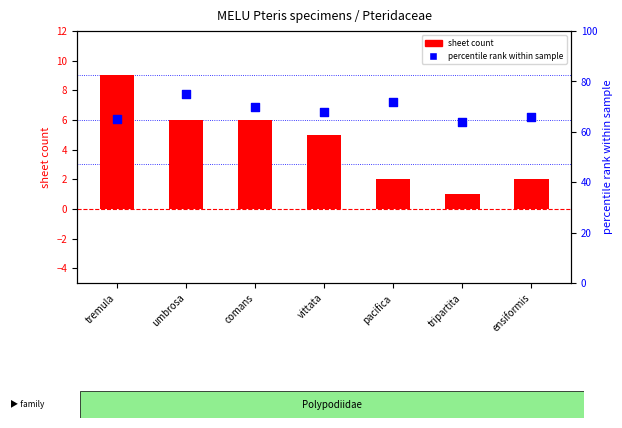

At which category is the sum across all series the highest?

umbrosa